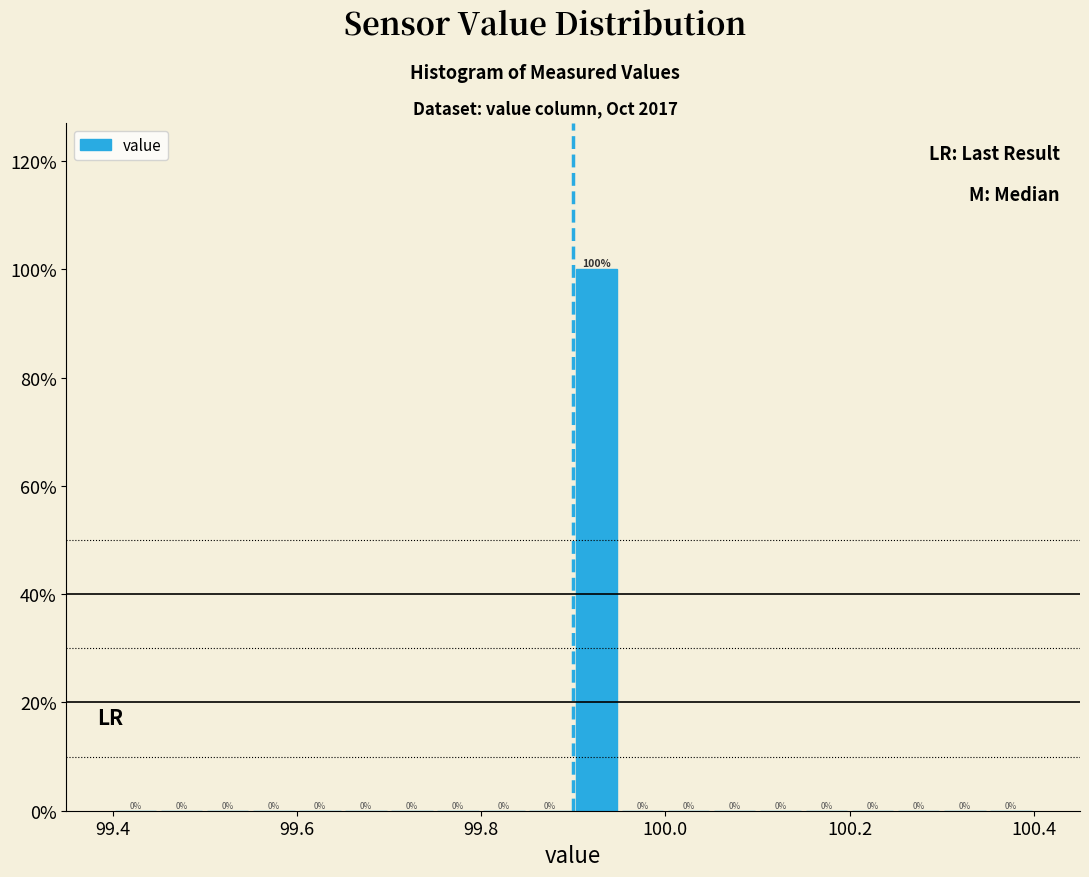

Read against the x-axis, roughly where is the centre of the tallest bar?

99.92